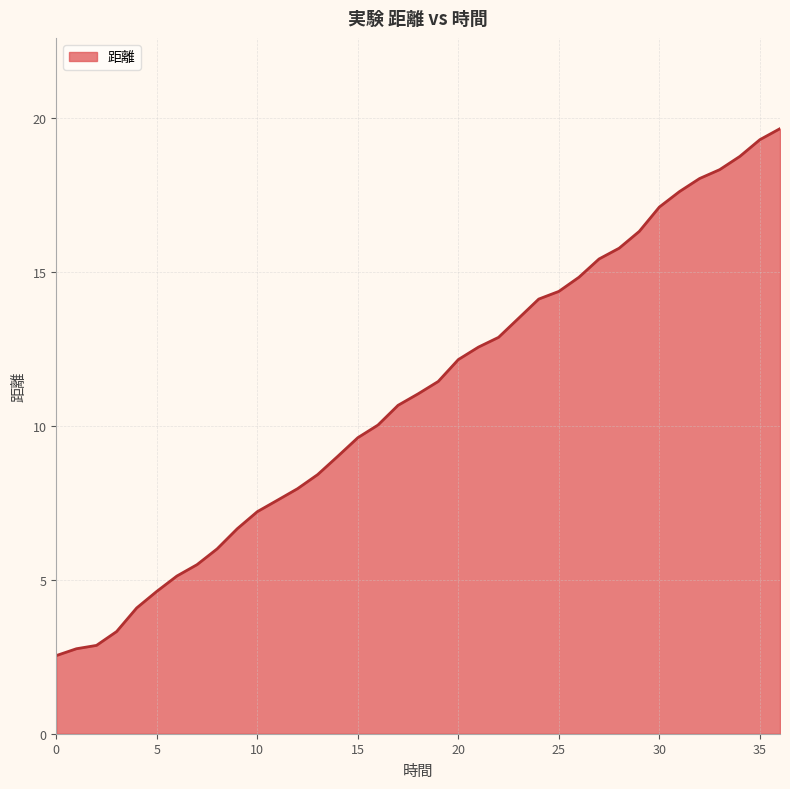

What is the maximum value shown in the chart?

19.7